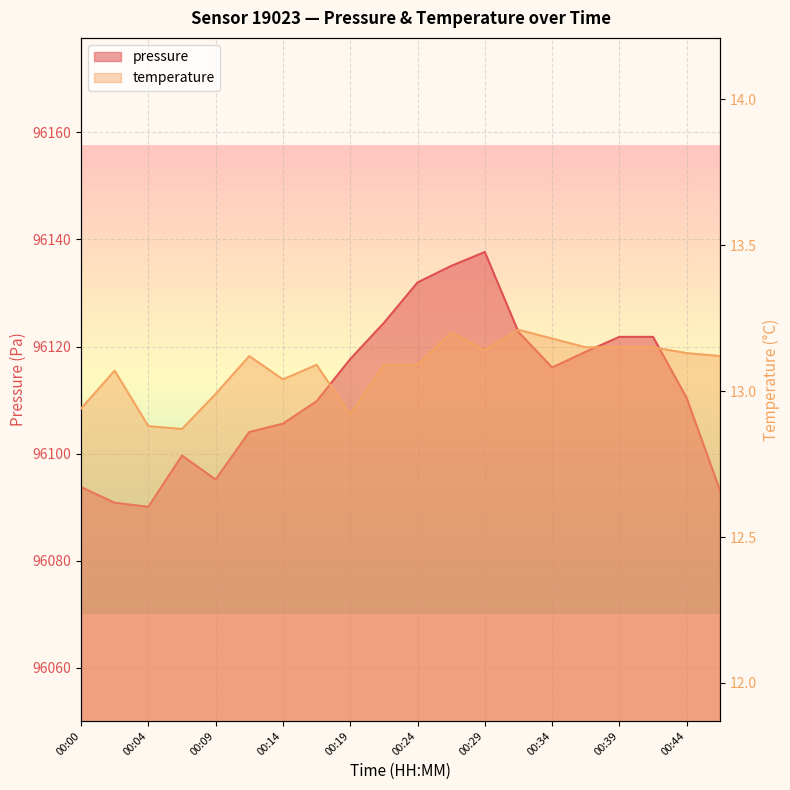

What is the difference between the highest and lowest values at 00:21?

96111.3